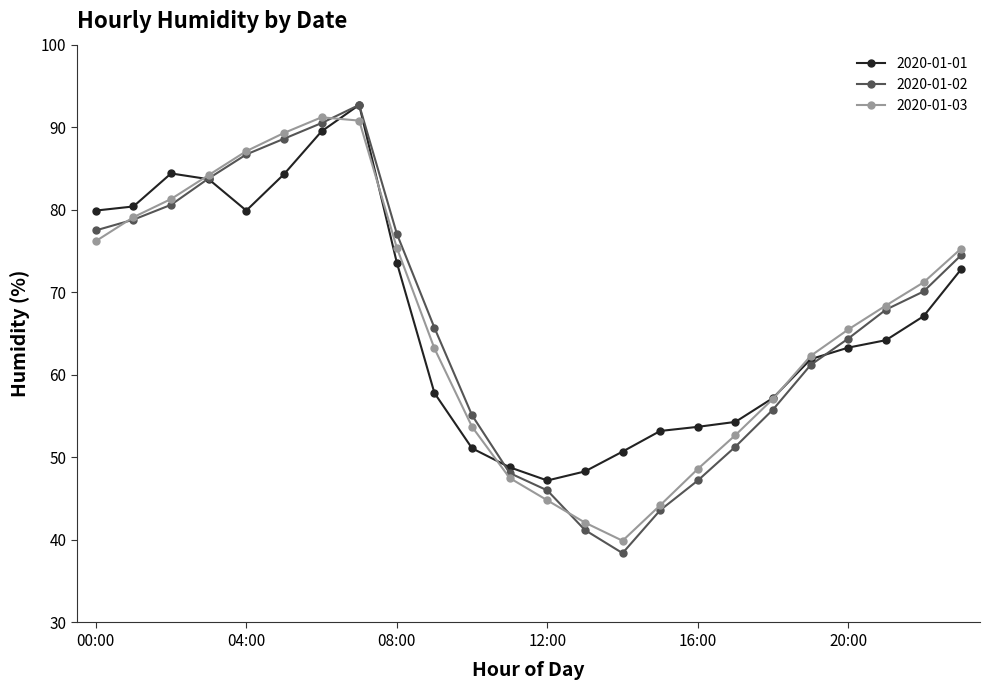

What is the difference between the maximum and minimum values in the 2020-01-03 series?

51.3